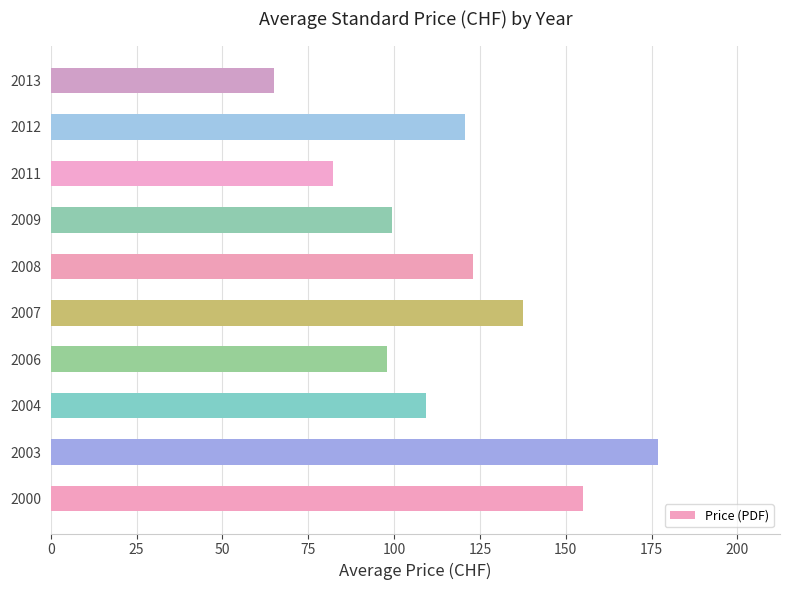

Is it true that the value at 2013 is 87.5?

False